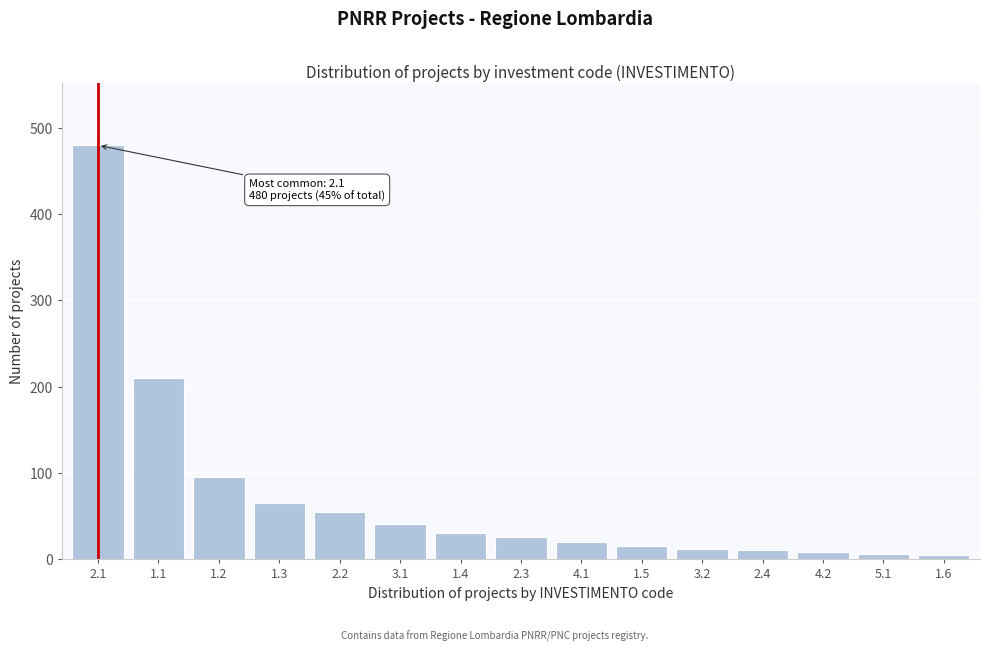

What is the difference between the second highest and minimum values?

205